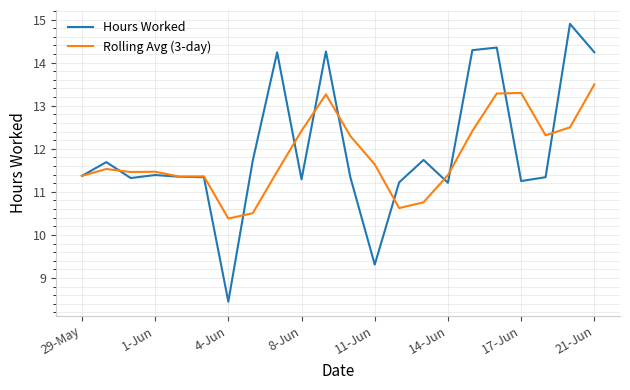

What is the maximum value for Hours Worked?

14.9